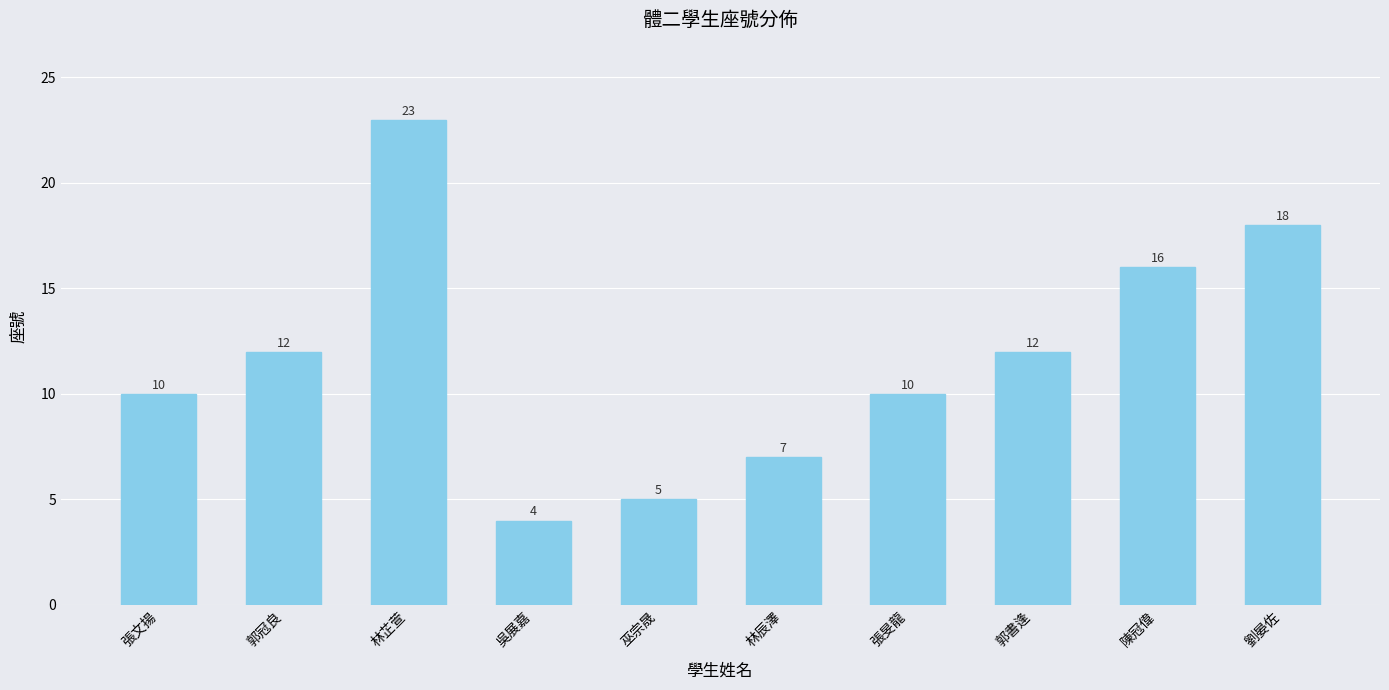

True or false: the data shows 7 at 郭書逢.

False